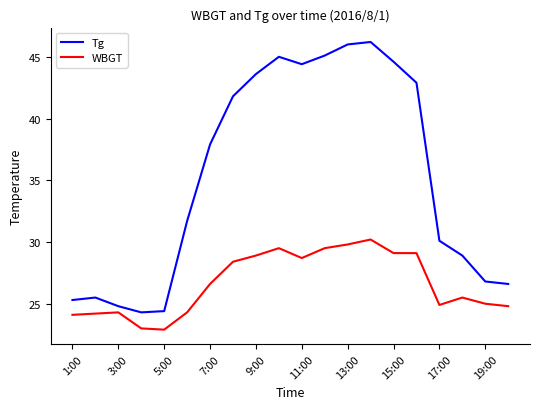

What is the difference between the maximum and minimum values in the WBGT series?

7.3